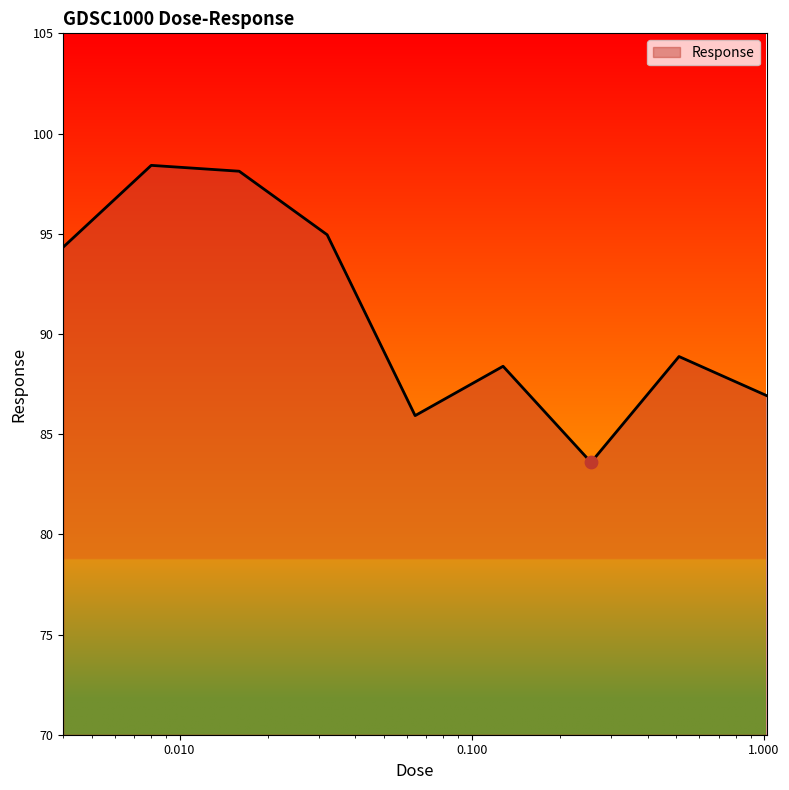

What is the difference between the maximum and minimum values?

14.8